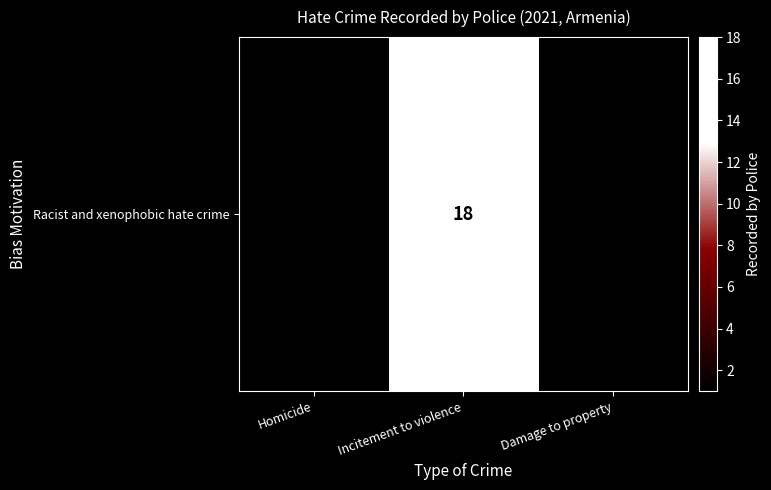

Reading right to left, extract all data points from this chart.

1	18	1